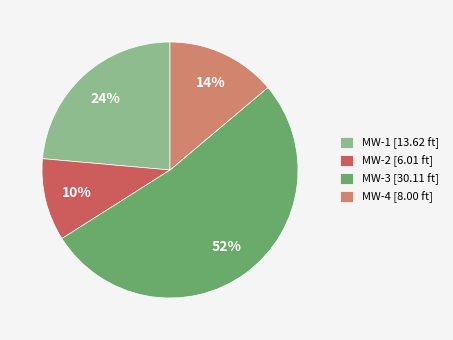

The MW-3 slice represents 66% of the pie. True or false?

False